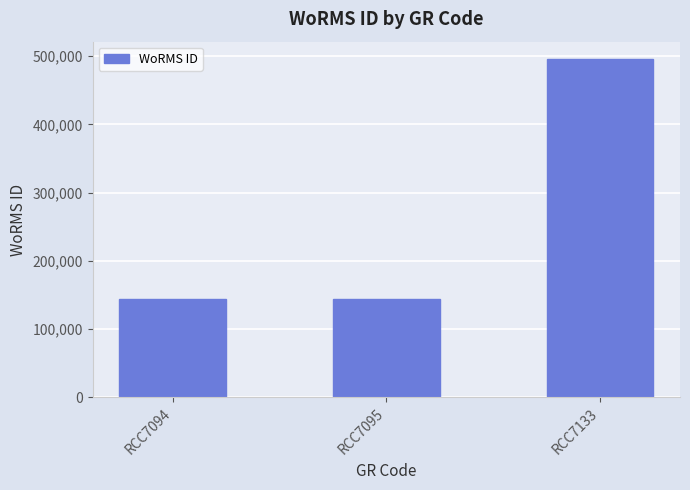

Count the number of values greater than 144099.

1